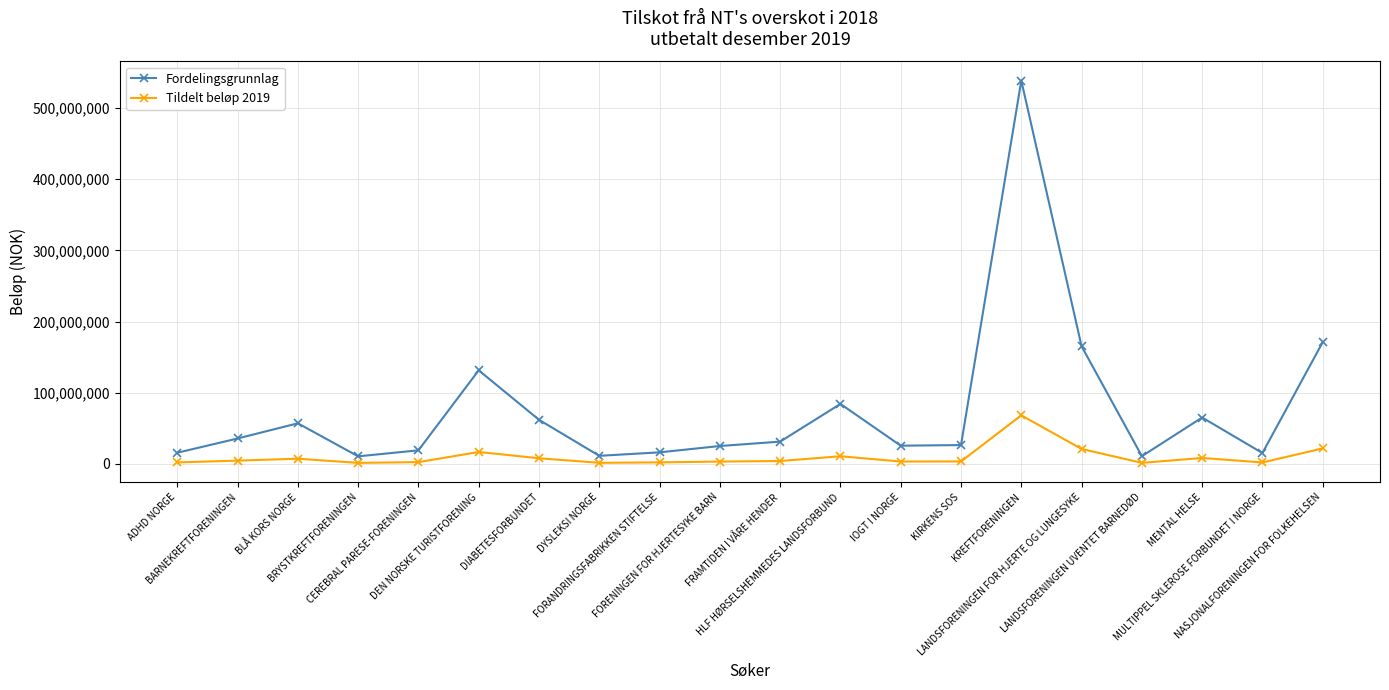

The Fordelingsgrunnlag series shows 18978681 at CEREBRAL PARESE-FORENINGEN. True or false?

True